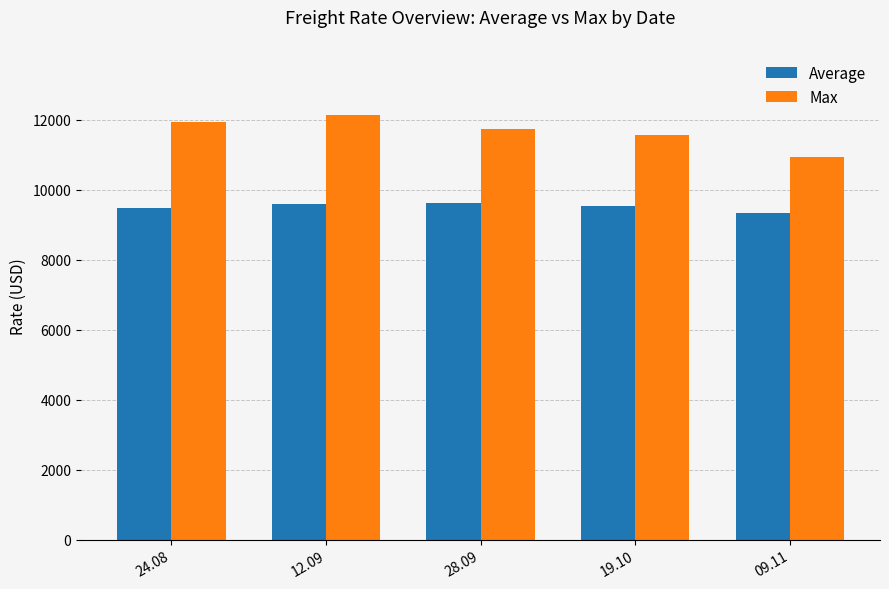

What is the label of the 2nd bar from the left?

12.09